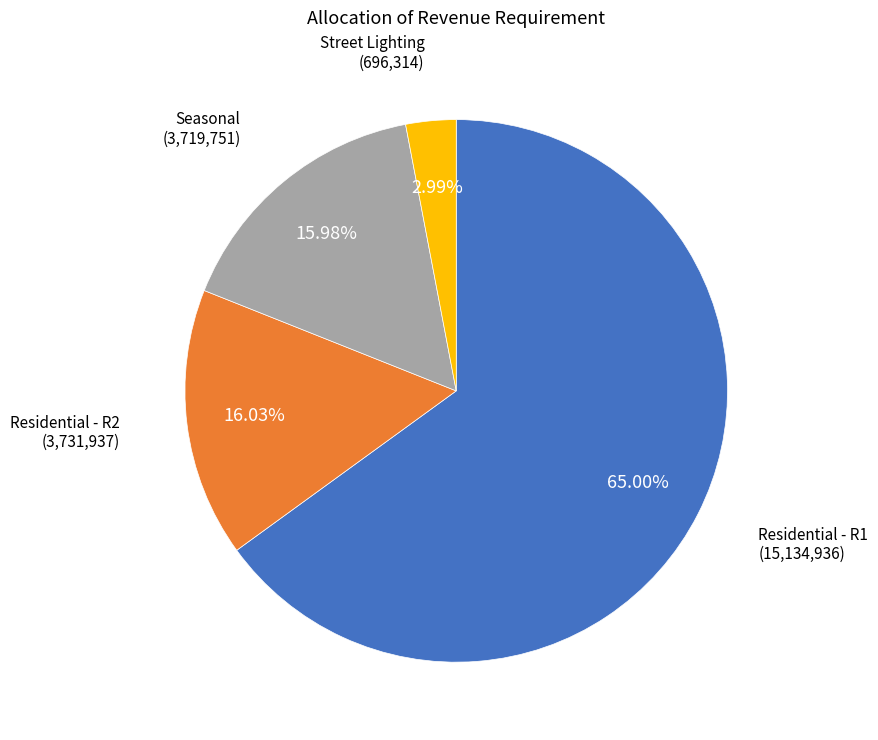

Is there a majority slice in this chart?

Yes